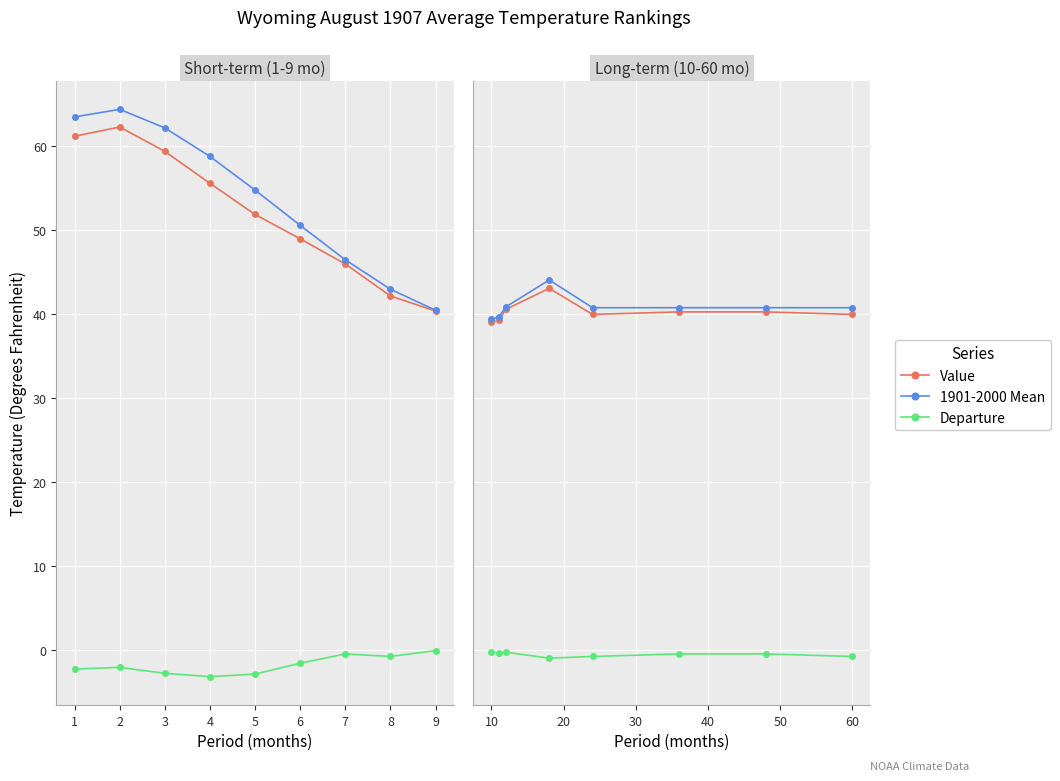

True or false: 1901-2000 Mean and Value cross at least once.

False